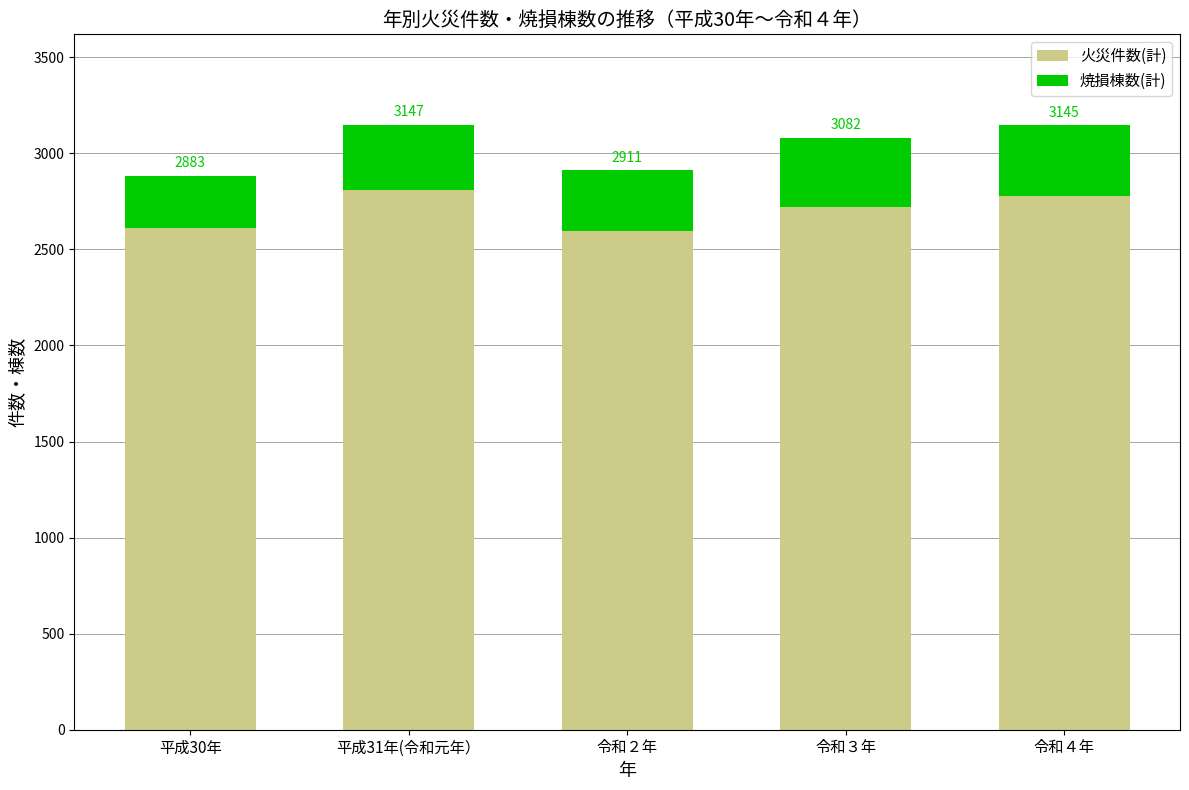

Rank the series at 令和４年 from highest to lowest value.

火災件数(計), 焼損棟数(計)